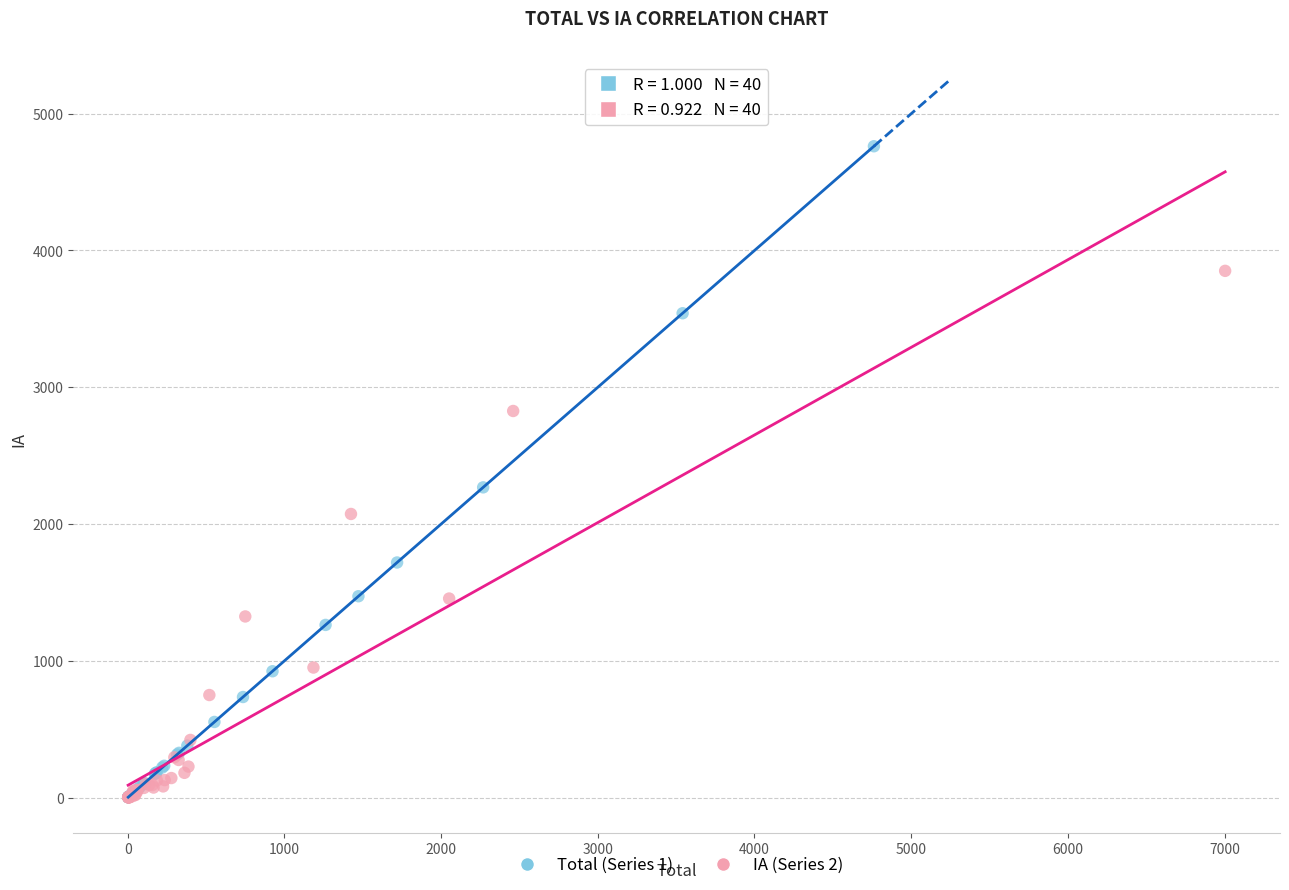

Which series has the widest spread of Y values?

Total (Series 1)